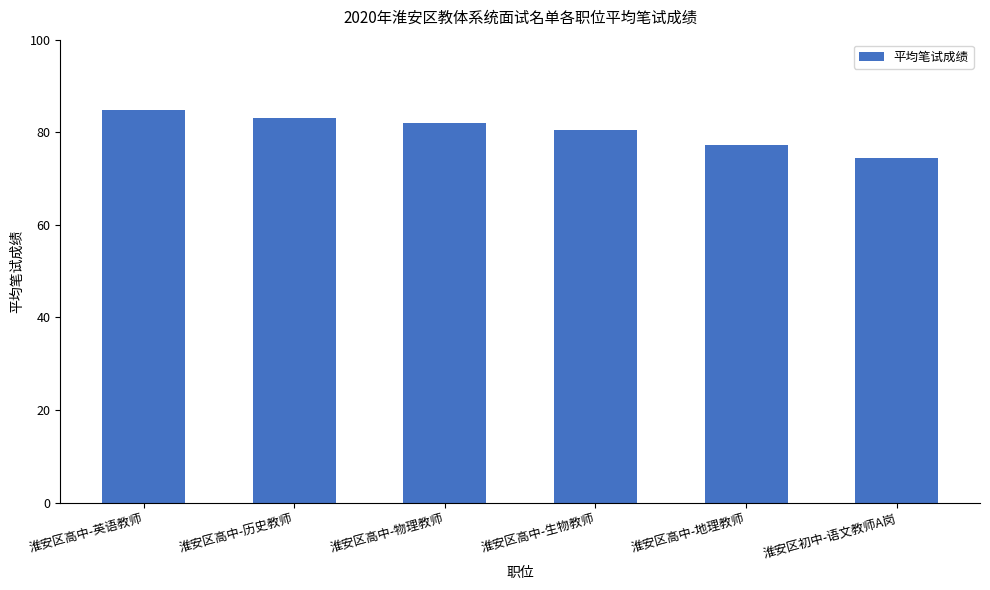

What is the value of the 1st bar from the left?

84.8